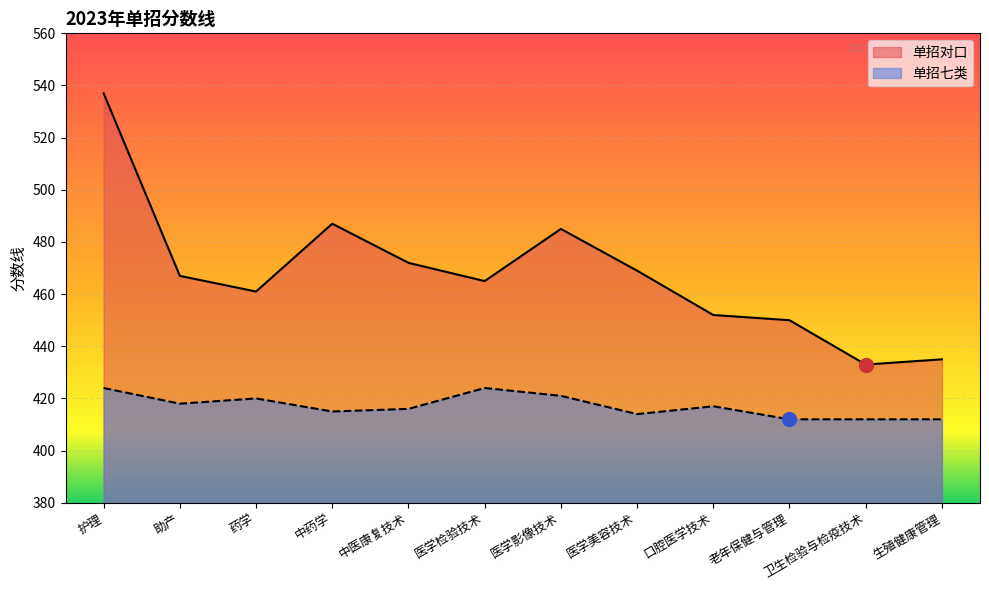

Rank the series by their maximum value, from lowest to highest.

单招七类, 单招对口